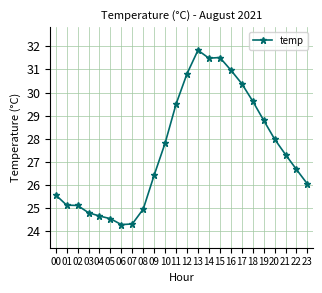

Is it true that the value at 15 is 31.5?

True